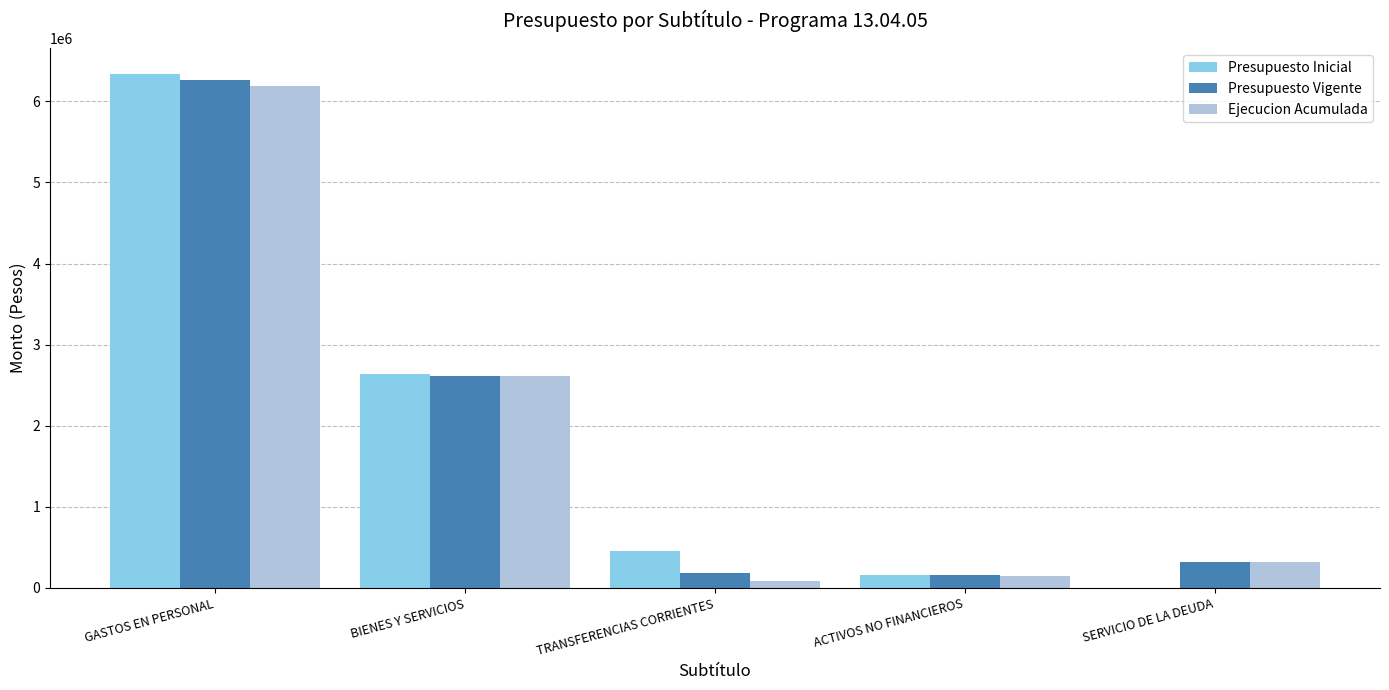

What is the greatest value displayed?

6337411